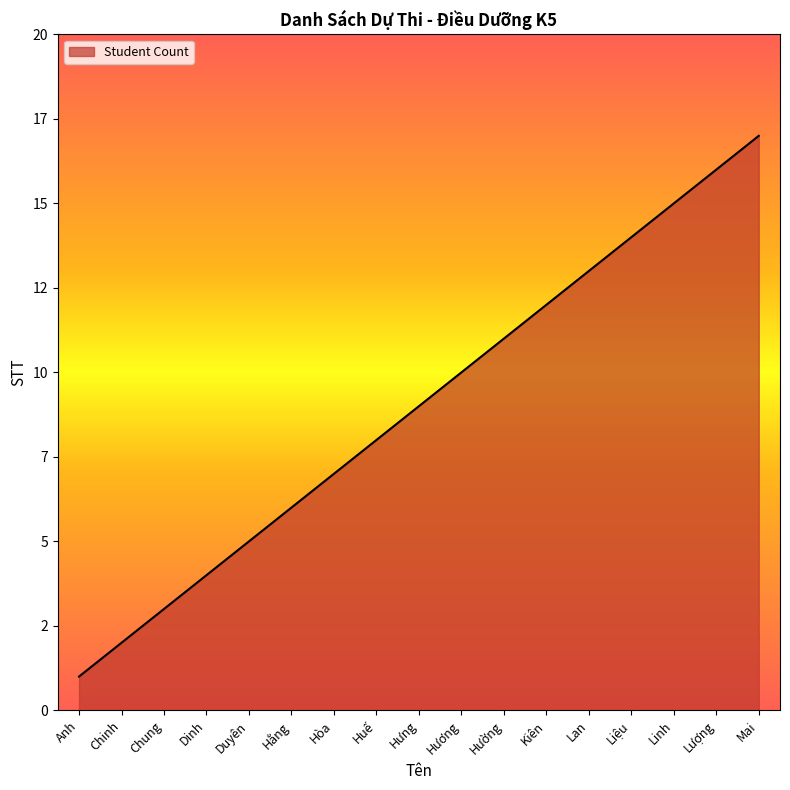

What is the average value?

9